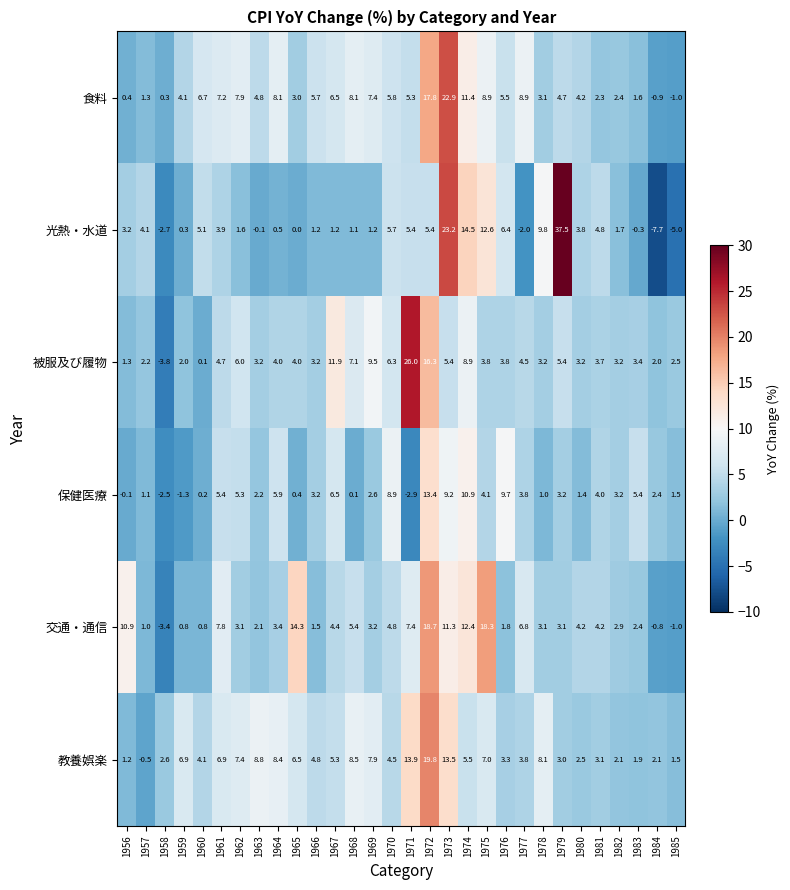

What is the difference between the highest and lowest values at 1966?

4.5